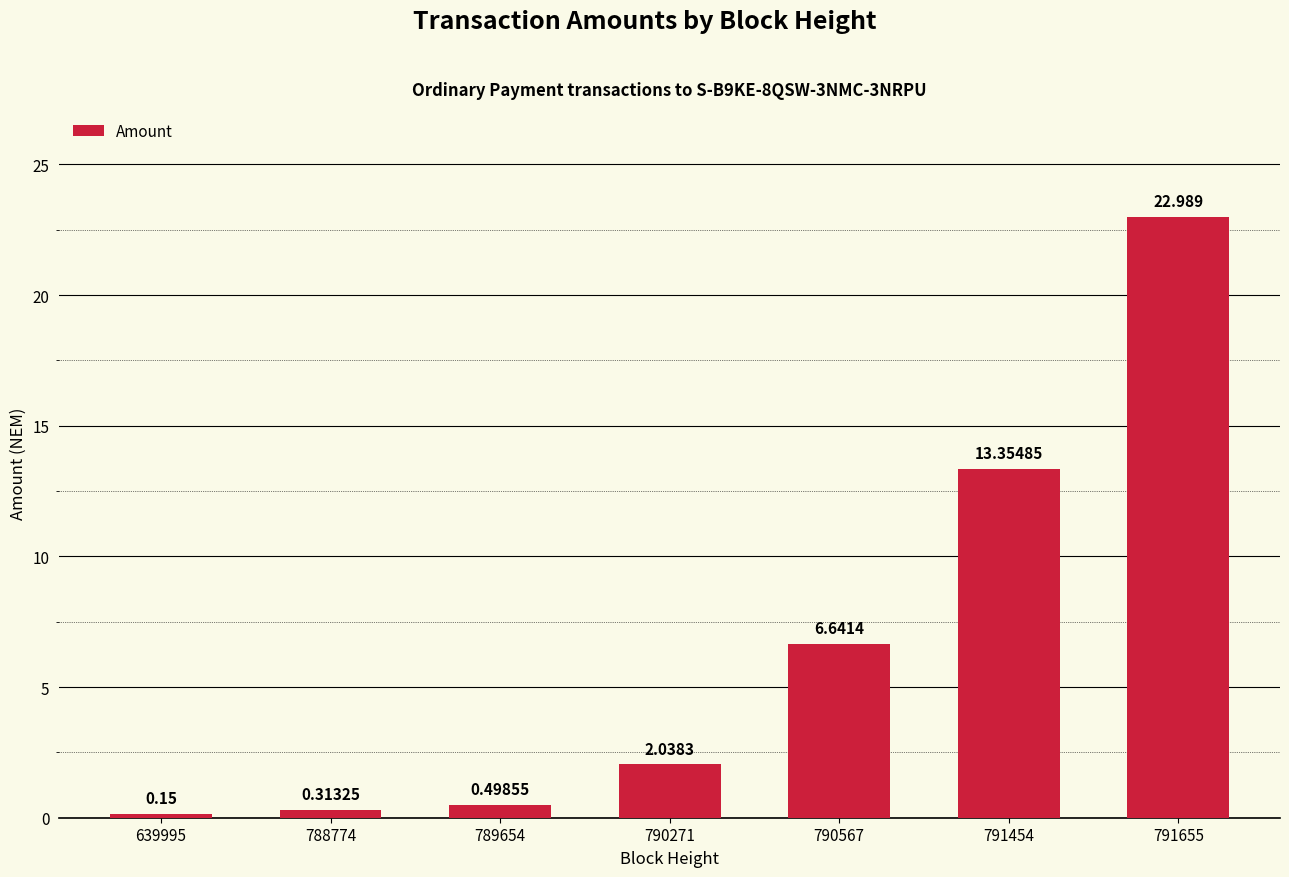

Count the number of categories in the chart.

7